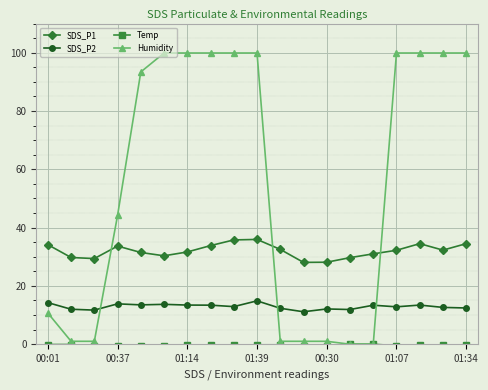

Which series has the largest total across all categories?

Humidity